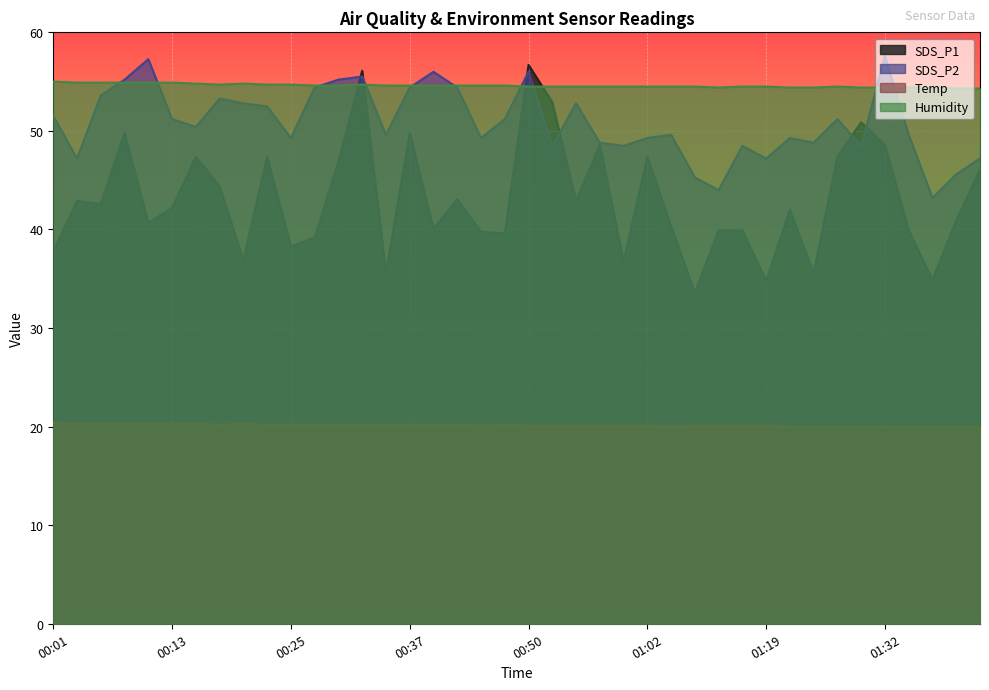

The value of SDS_P2 at 00:37 is 88.6. True or false?

False